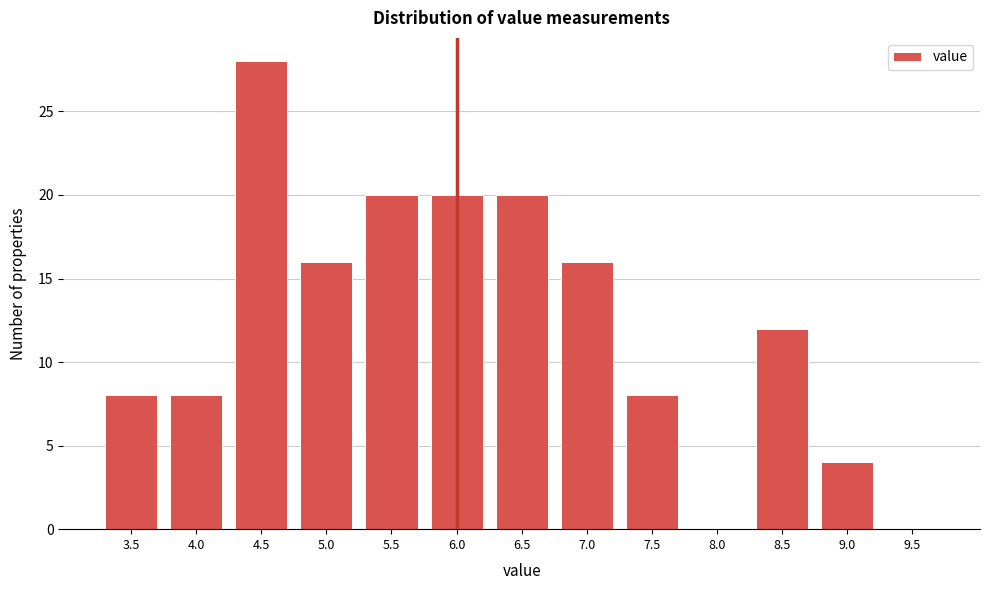

Reading left to right, extract all data points from this chart.

3.5=8	4.0=8	4.5=28	5.0=16	5.5=20	6.0=20	6.5=20	7.0=16	7.5=8	8.0=0	8.5=12	9.0=4	9.5=0